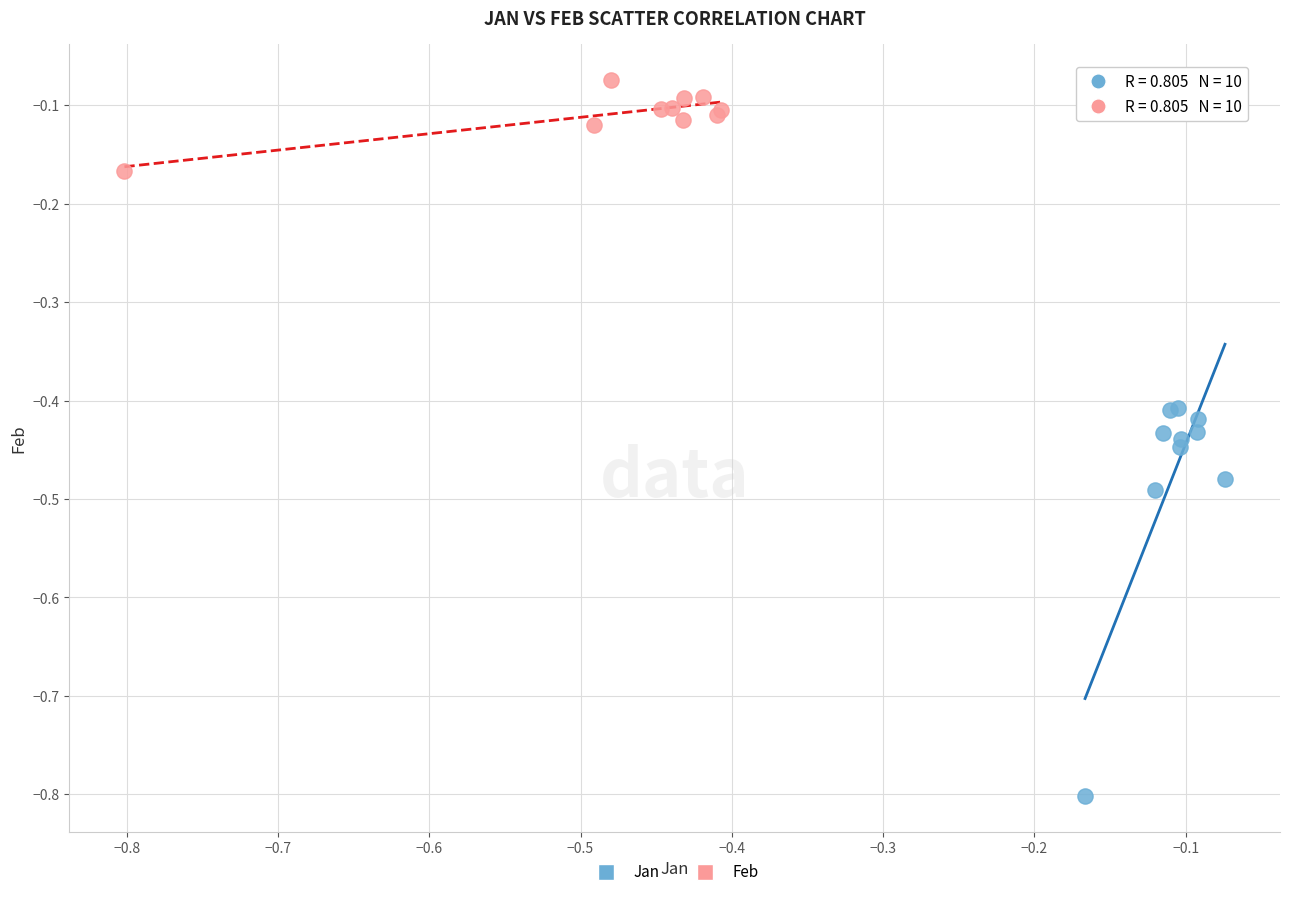

Which series reaches the maximum Y coordinate?

Feb